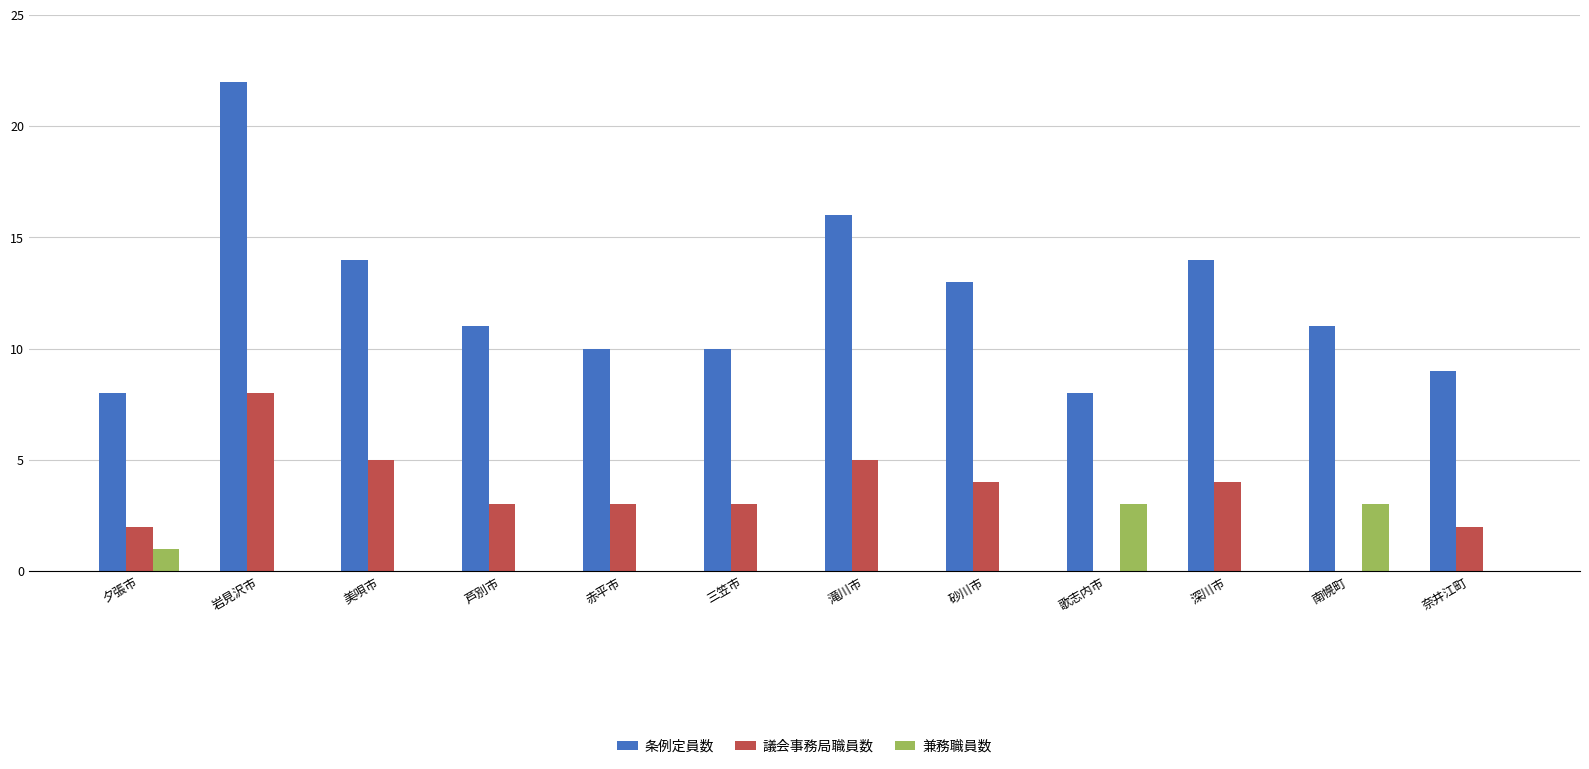

What is the sum of all 条例定員数 values?

146